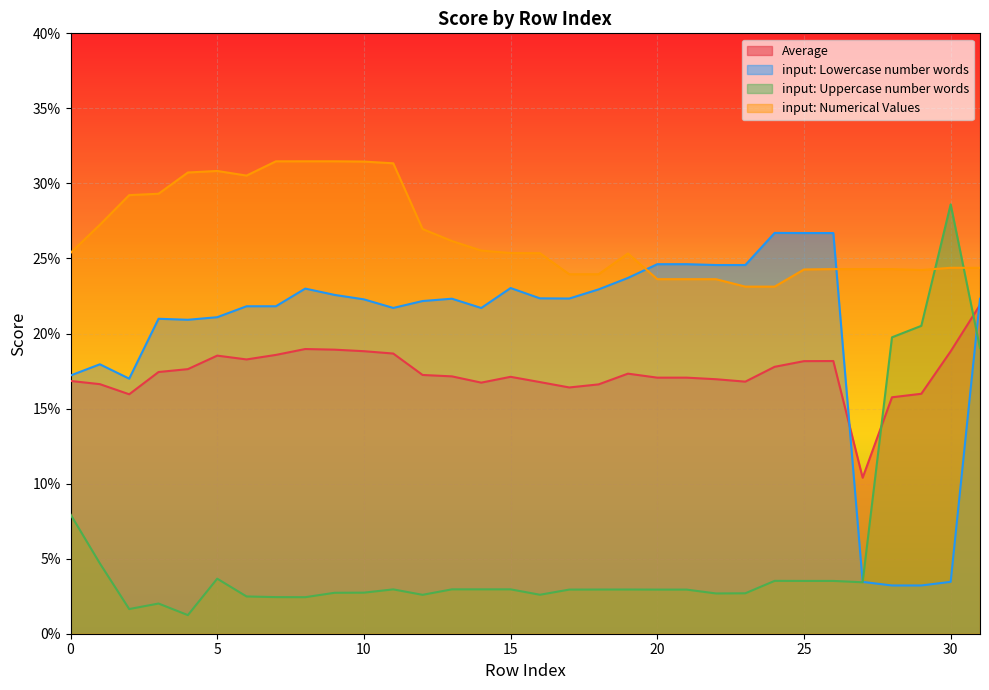

At which label does input: Uppercase number words reach its peak?

30